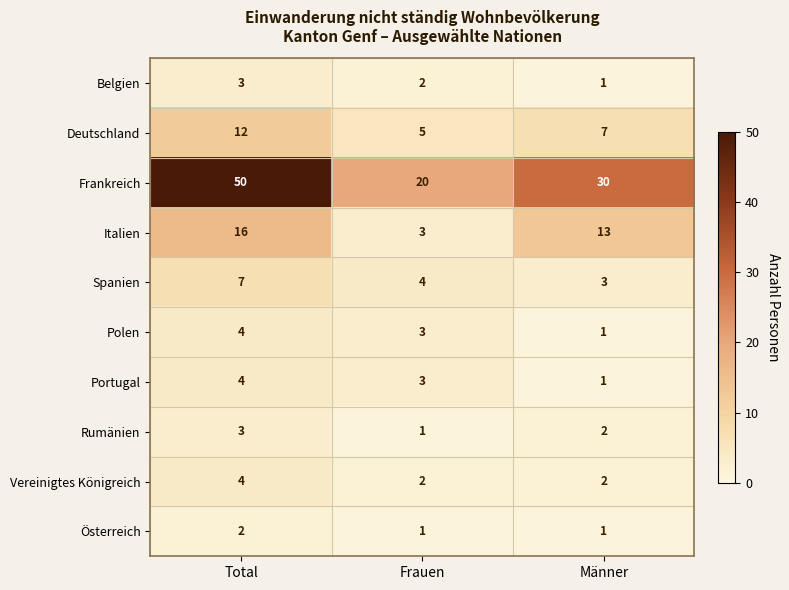

Which label corresponds to the largest value in the chart?

Total